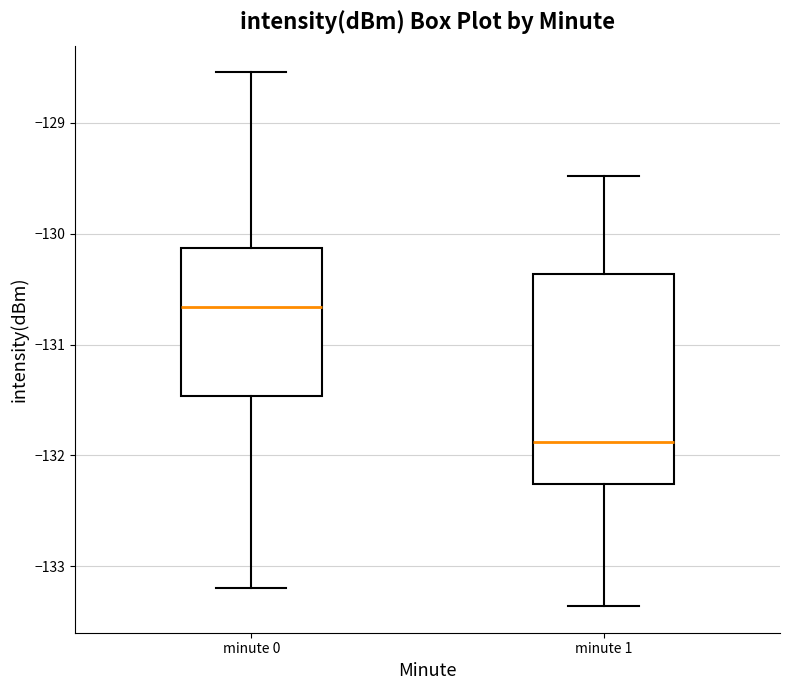

Comparing the boxes themselves (not the whiskers), which one is the tallest?

minute 1